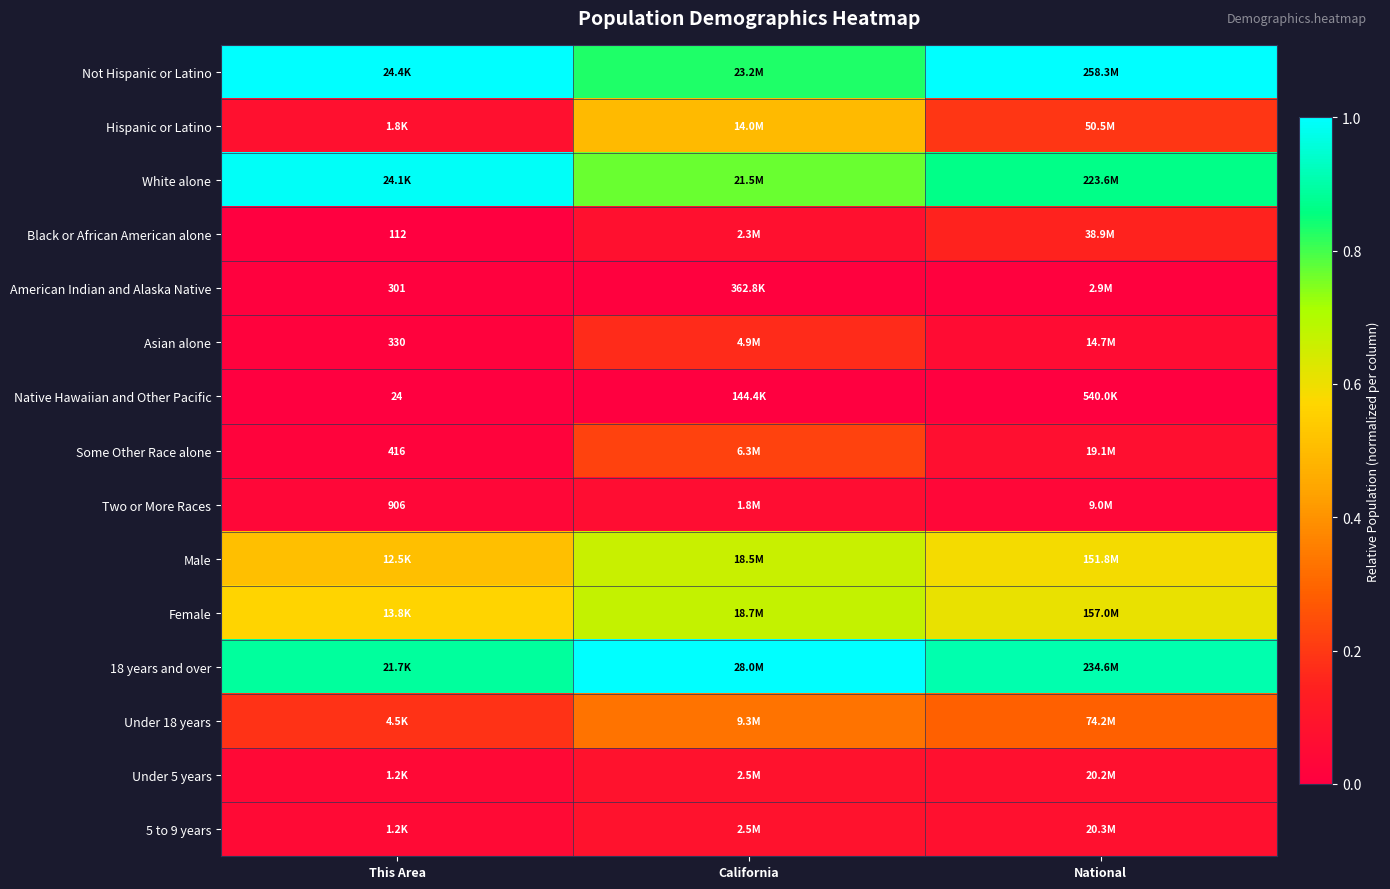

What is the difference between the highest and lowest values at California?

1.0